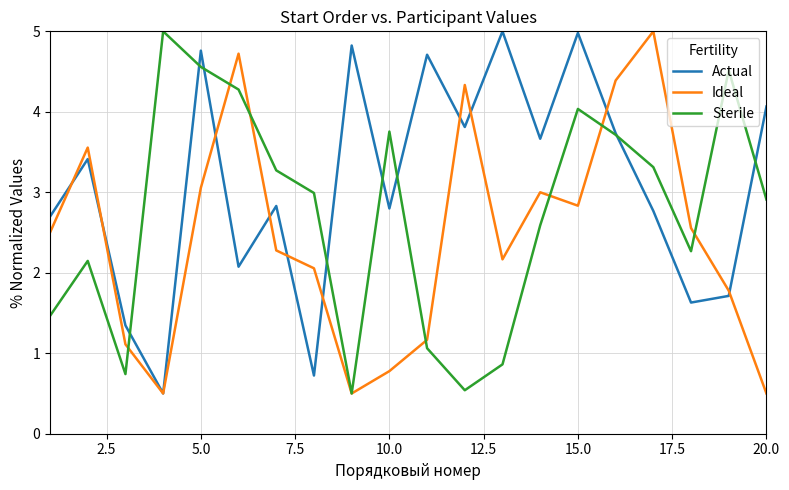

Which series has the largest total across all categories?

Actual